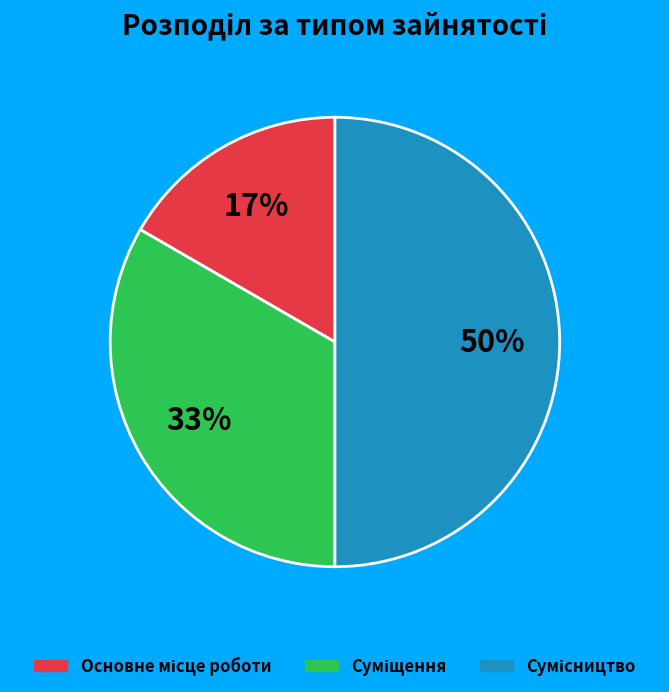

To the nearest percent, what is the difference between the largest and smallest slice percentages?

33%